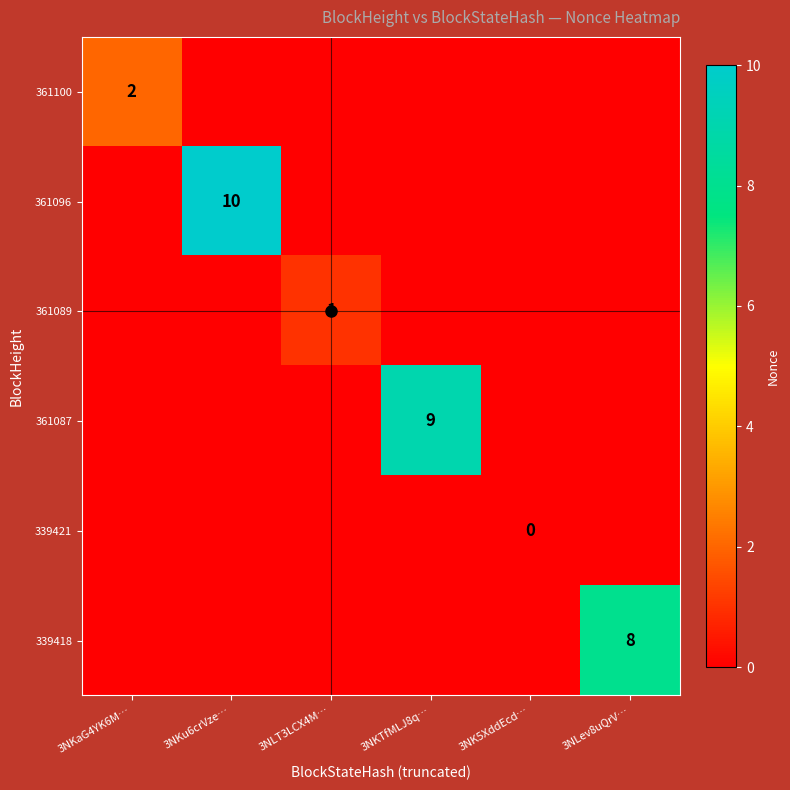

Which label corresponds to the largest value in the chart?

3NKu6crVze…